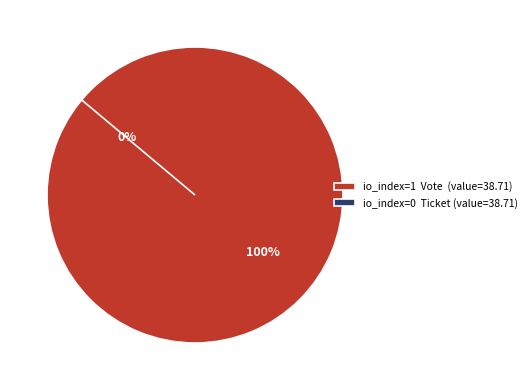

True or false: Ticket accounts for 0% of the total.

True